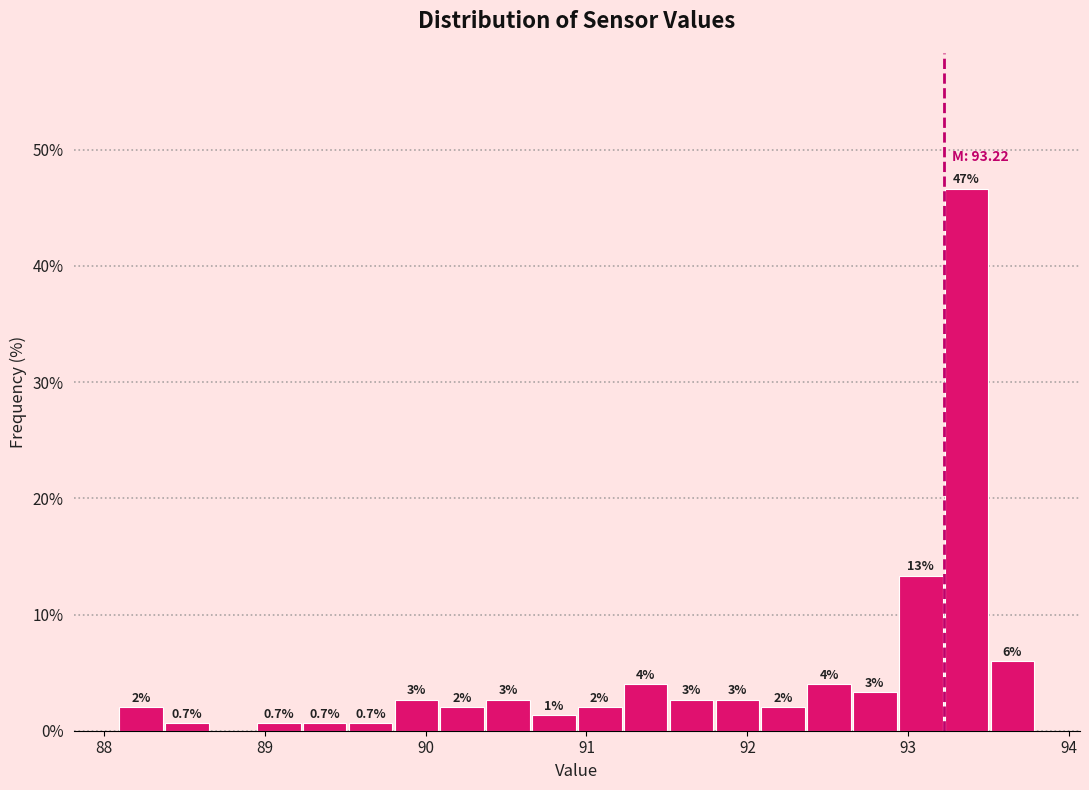

Read against the x-axis, roughly where is the centre of the tallest bar?

93.4